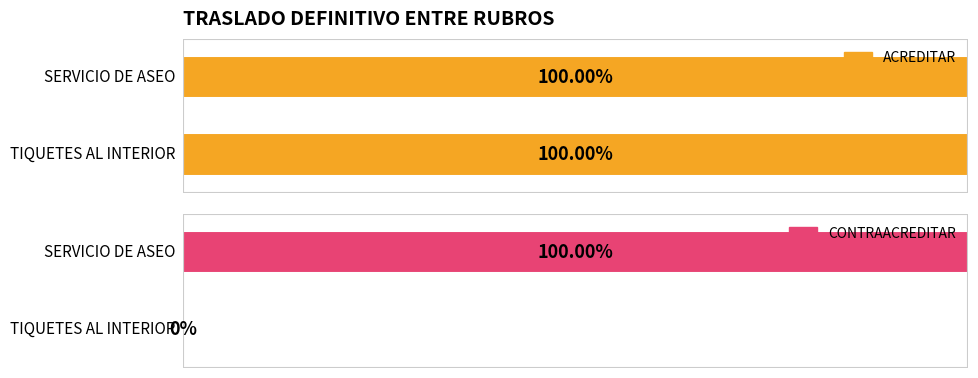

The value of CONTRAACREDITAR at TIQUETES AL INTERIOR is 0. True or false?

True